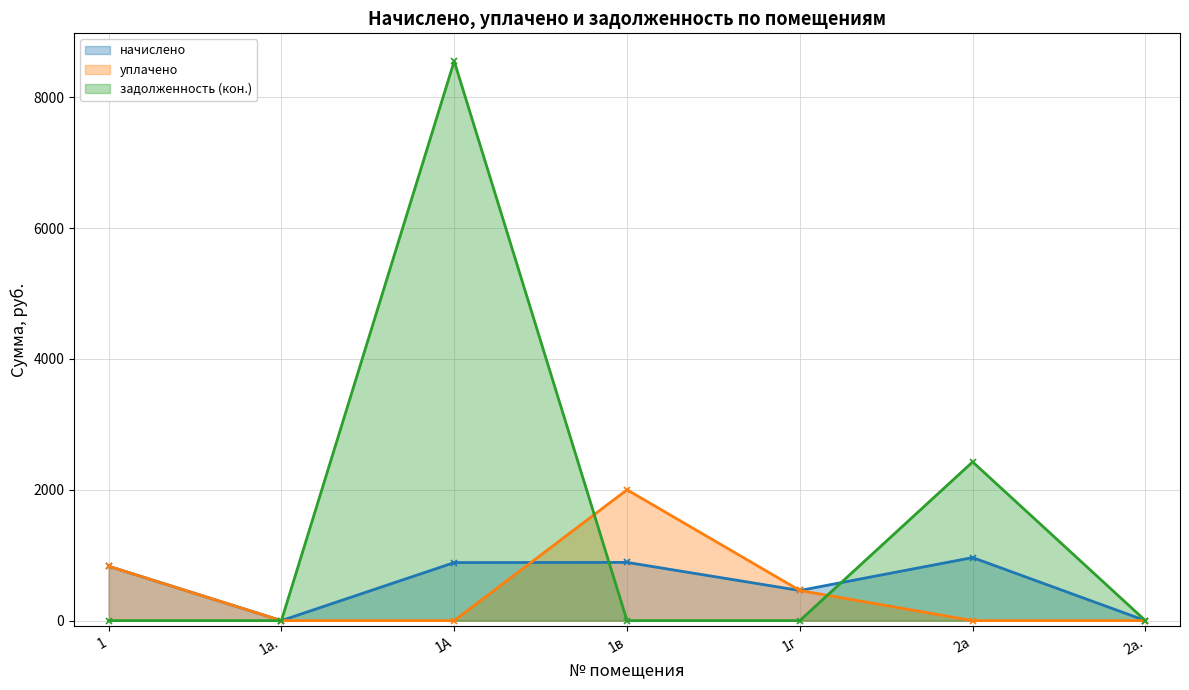

Does the chart have visible grid lines?

Yes